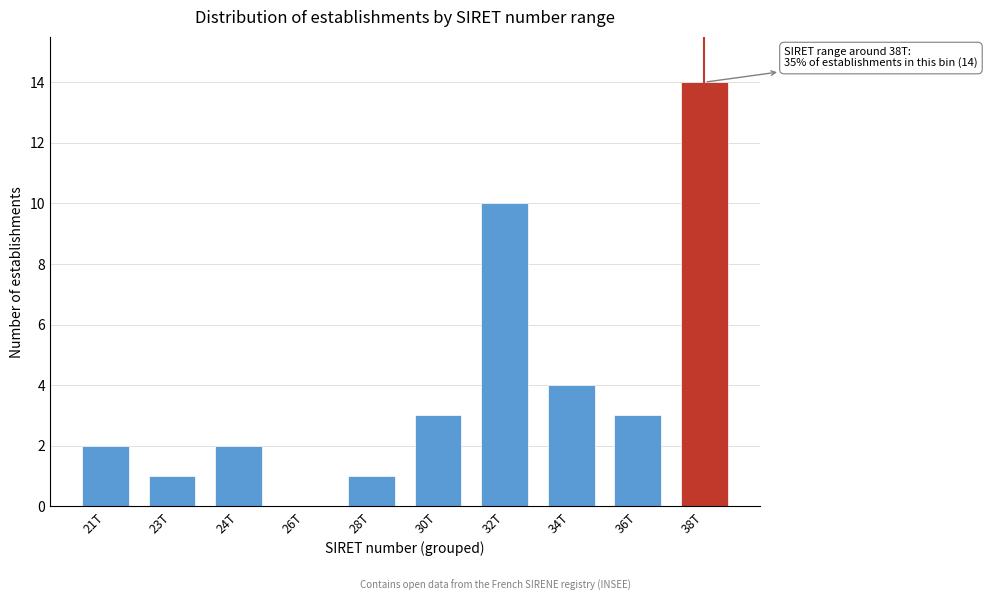

Reading right to left, list all the values displayed in this chart.

38T=14	36T=3	34T=4	32T=10	30T=3	28T=1	26T=0	24T=2	23T=1	21T=2